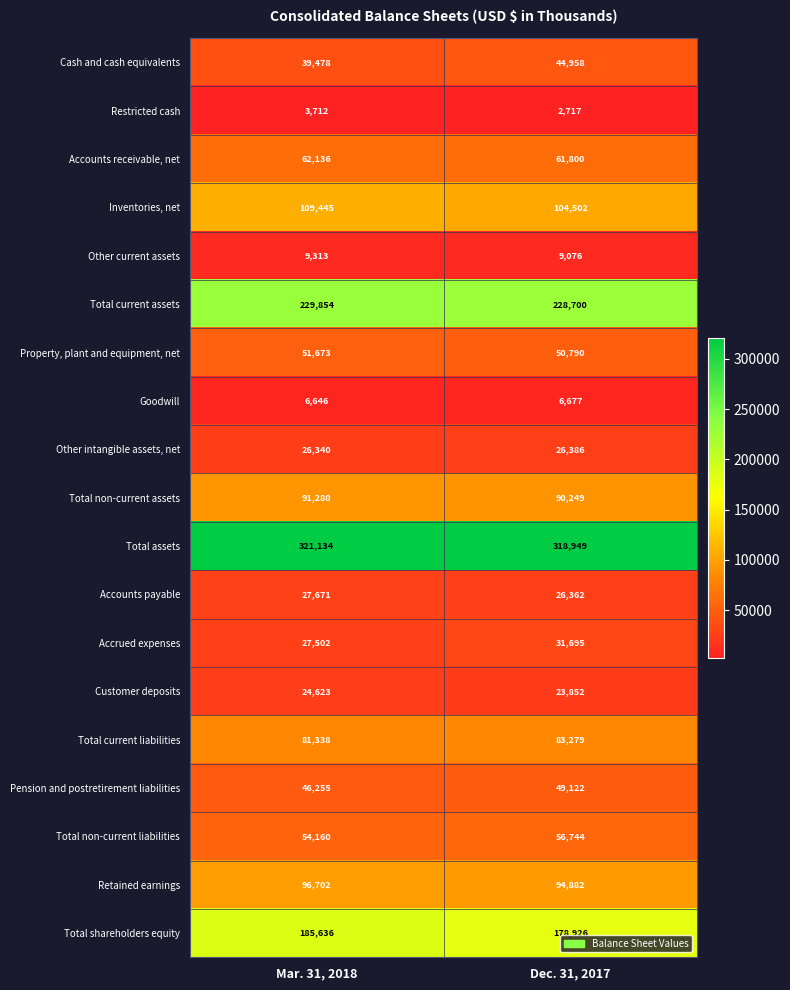

True or false: Other intangible assets, net has a value of 16176 at Dec. 31, 2017.

False